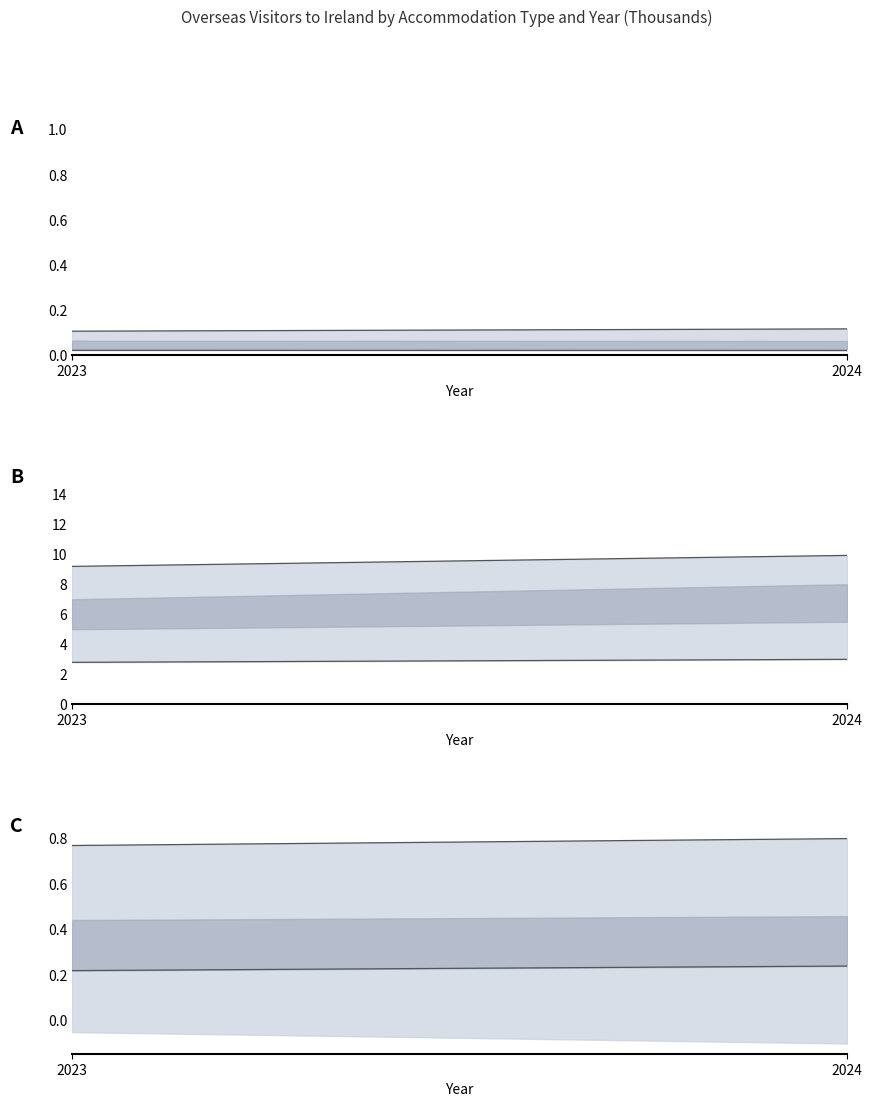

What is the value of the Lower (Holiday) point at the 2nd from the left?

0.2